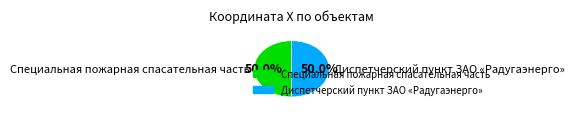

How much of the chart is everything except Специальная пожарная спасательная часть?

50.0%